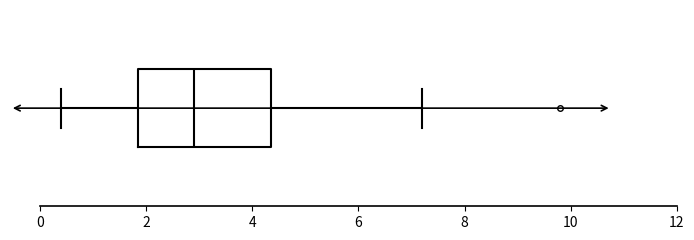

Read this box plot against the x-axis: the position of the median line, the range covered by the box, and the ends of both whiskers. The values are not printed on the chart, so give them approximately, as read against the axis.

median 3.0, box 1.8 to 4.4, whiskers 0.4 to 7.2